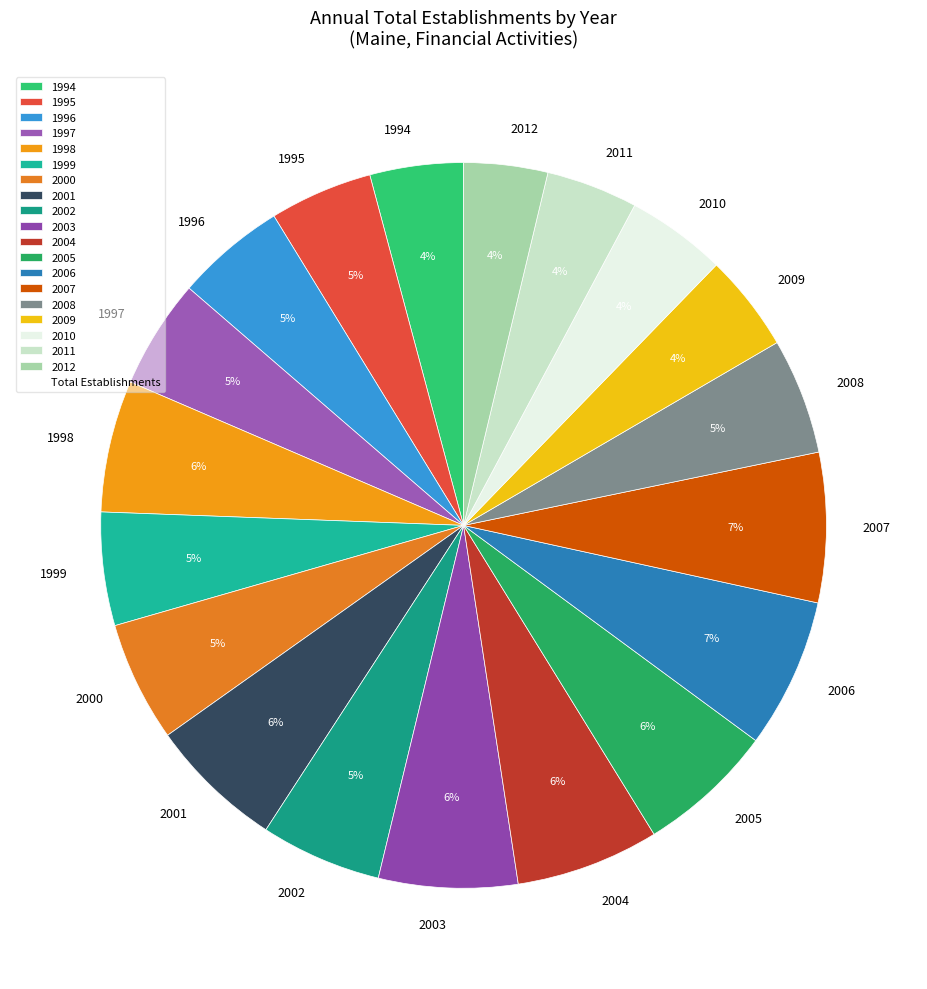

Is it true that 1999 is 5% of the pie?

True